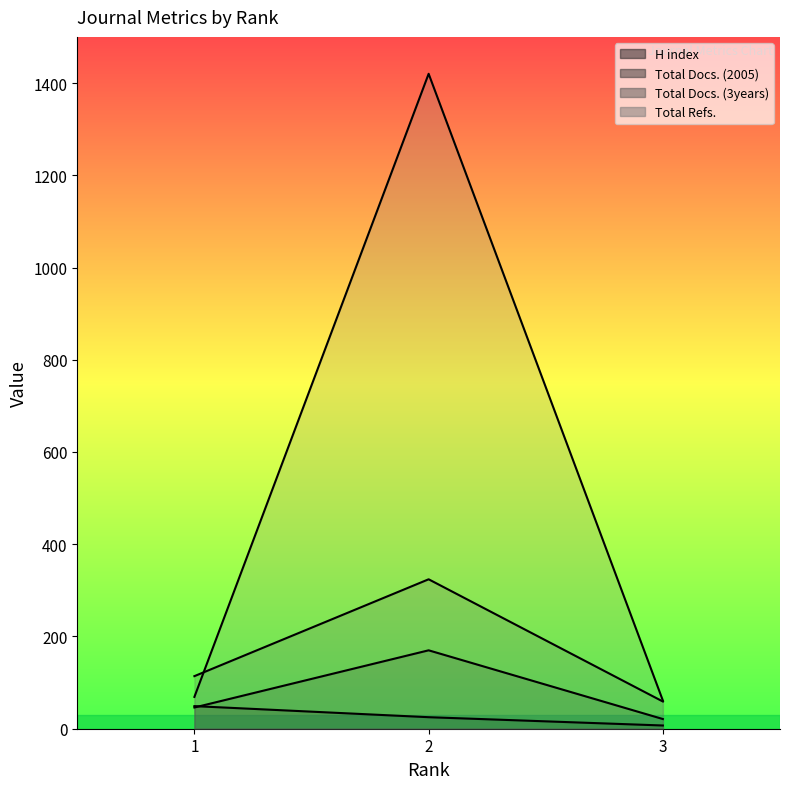

Where is Total Refs. nearest to the value 740?

1